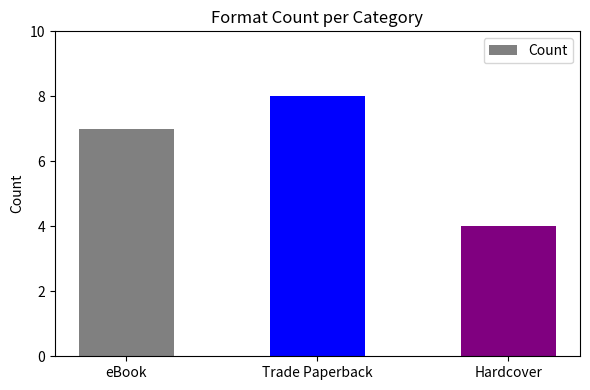

Are the bars horizontal?

No